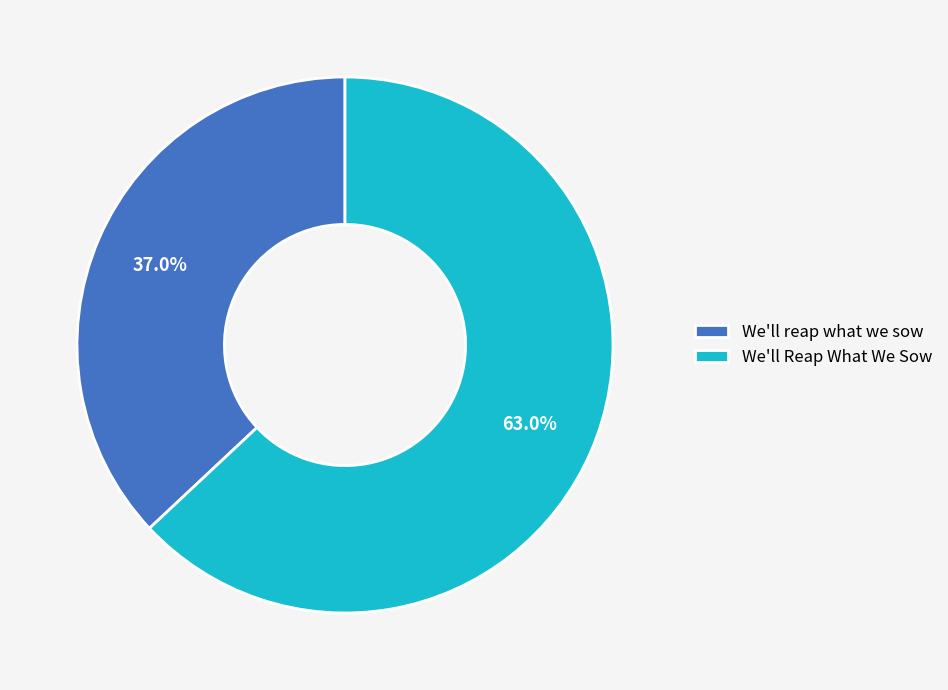

Does any single category account for the majority?

Yes